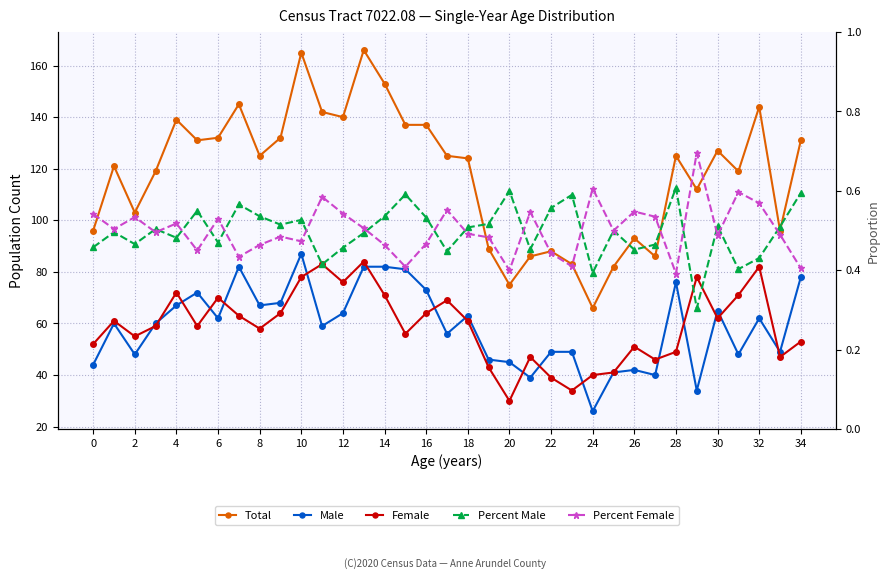

Does the chart display data point markers on the line(s)?

Yes